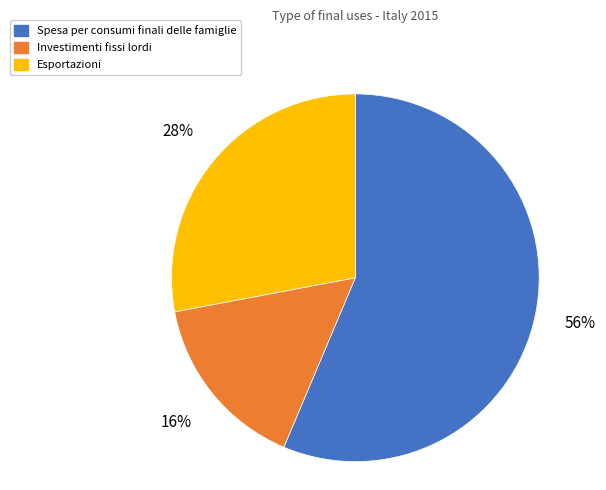

How many slices are in this pie chart?

3